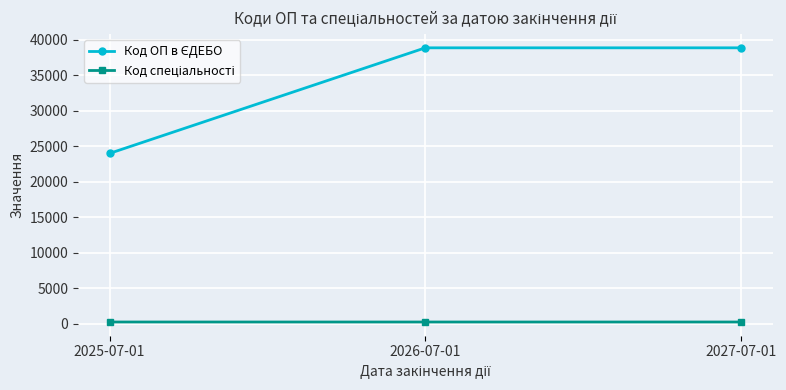

What is the total value across all series at 2027-07-01?

39081.0